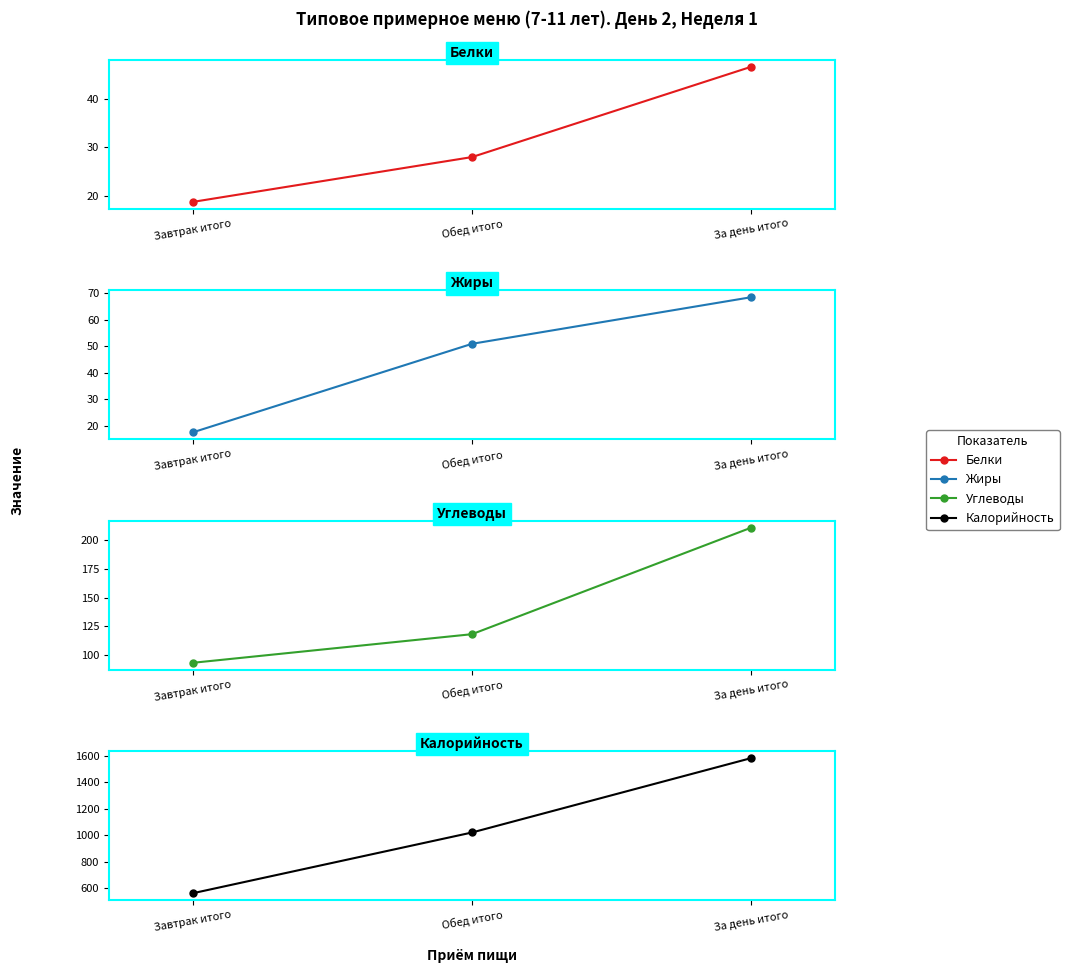

At which label does Жиры first exceed 51?

За день итого